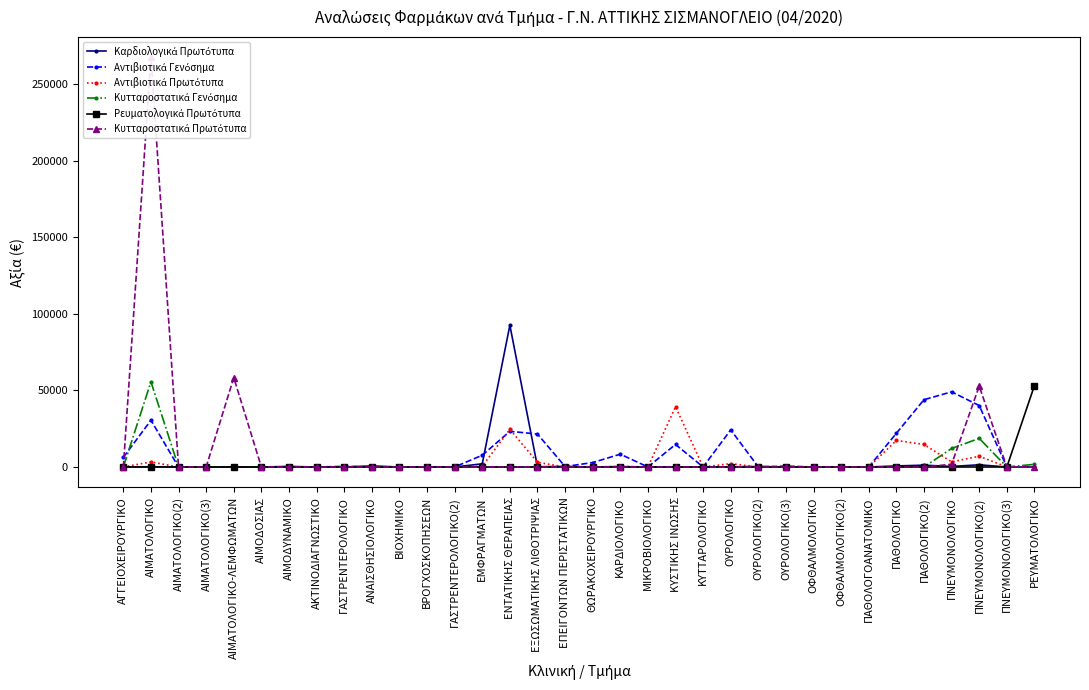

True or false: Κυτταροστατικά Γενόσημα and Ρευματολογικά Πρωτότυπα cross at least once.

False